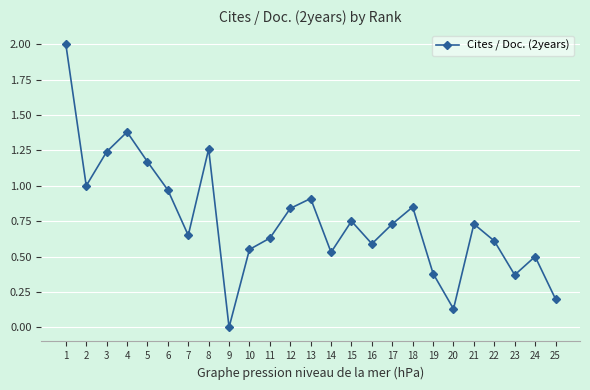

Where is the first local minimum?

2